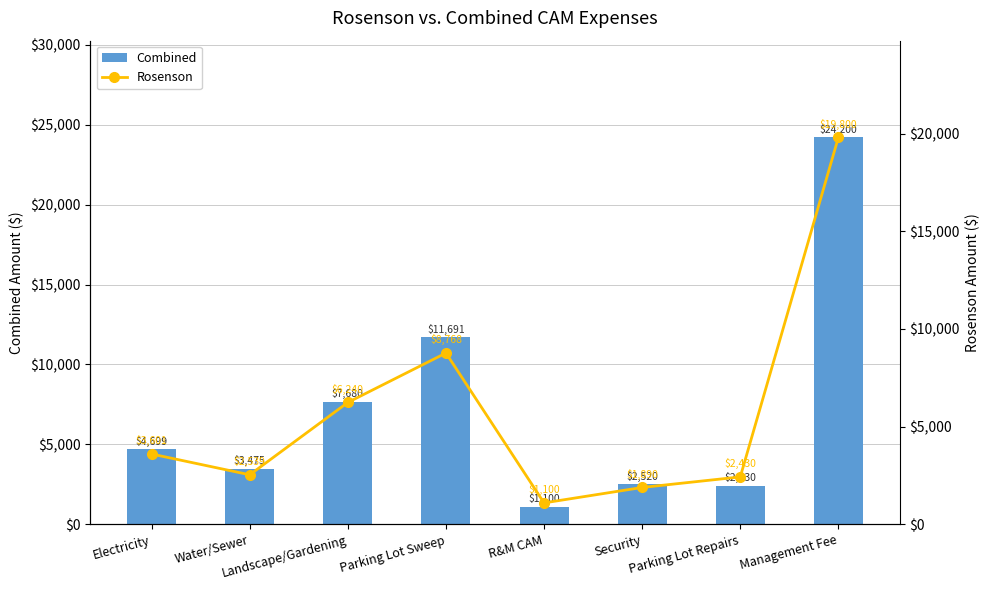

Which category has the lowest value in the Combined series?

R&M CAM